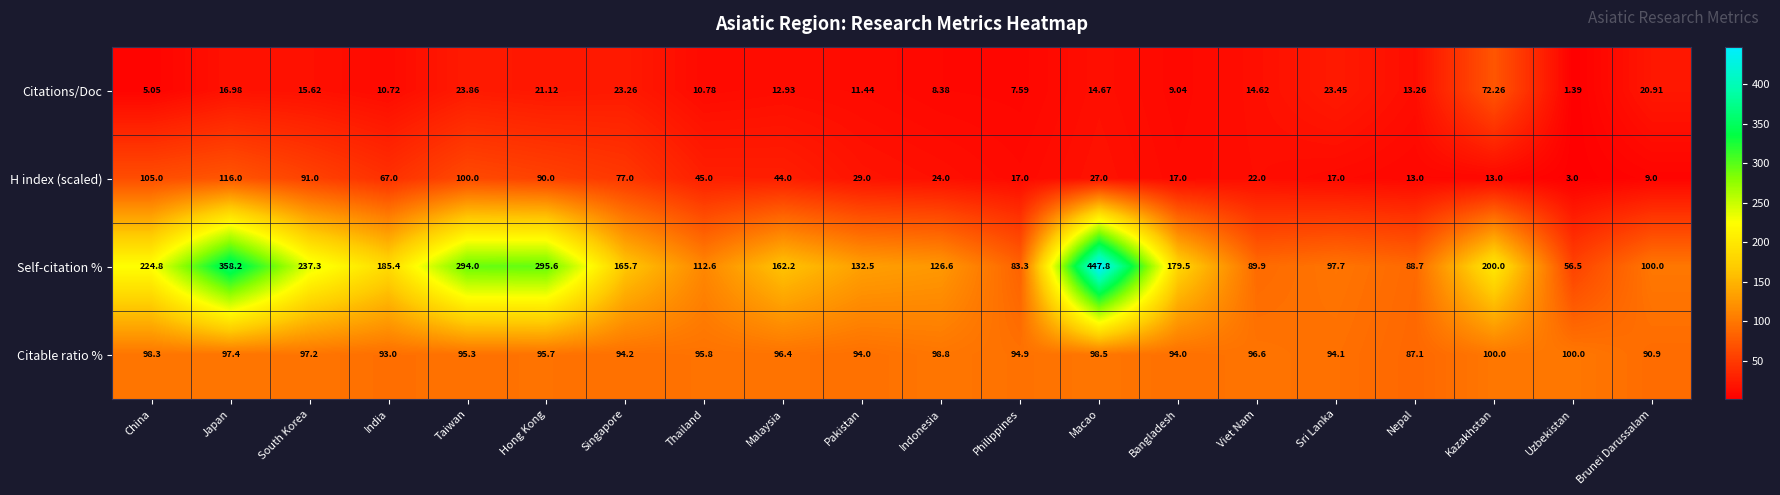

How many data points in Citations/Doc are above 14?

10